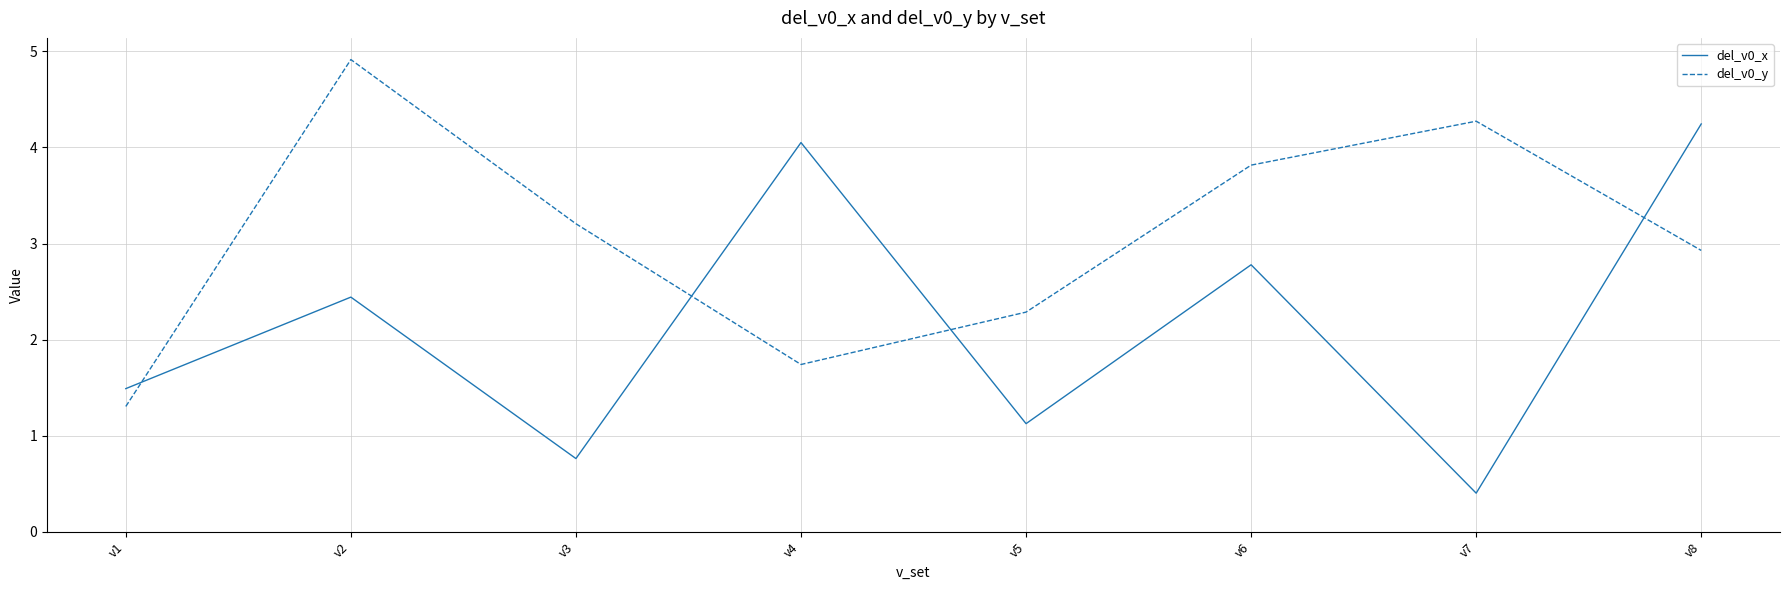

At which category does the chart reach its minimum across all series?

v7